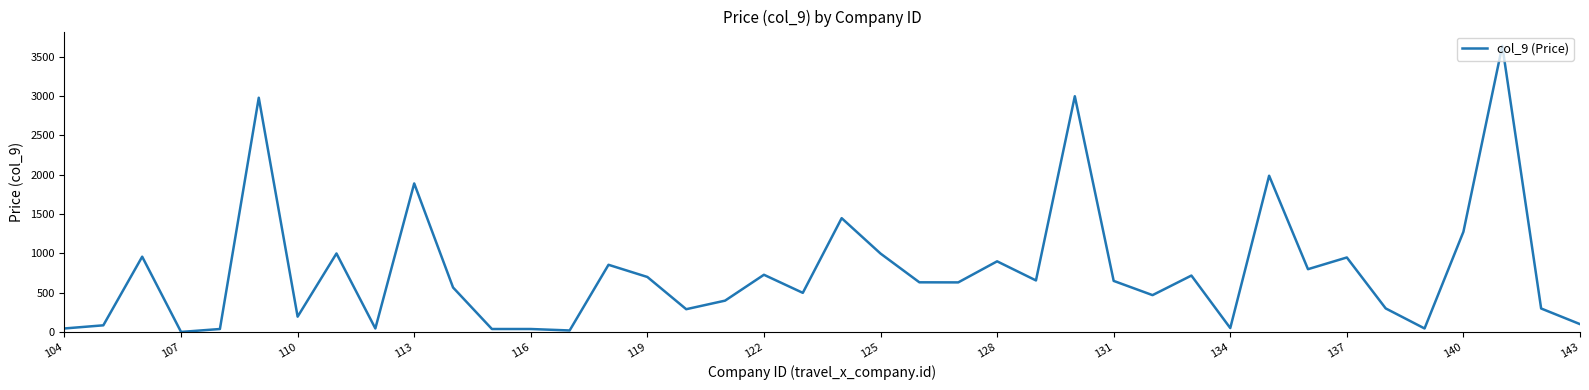

What is the difference between the maximum and minimum values?

3639.2